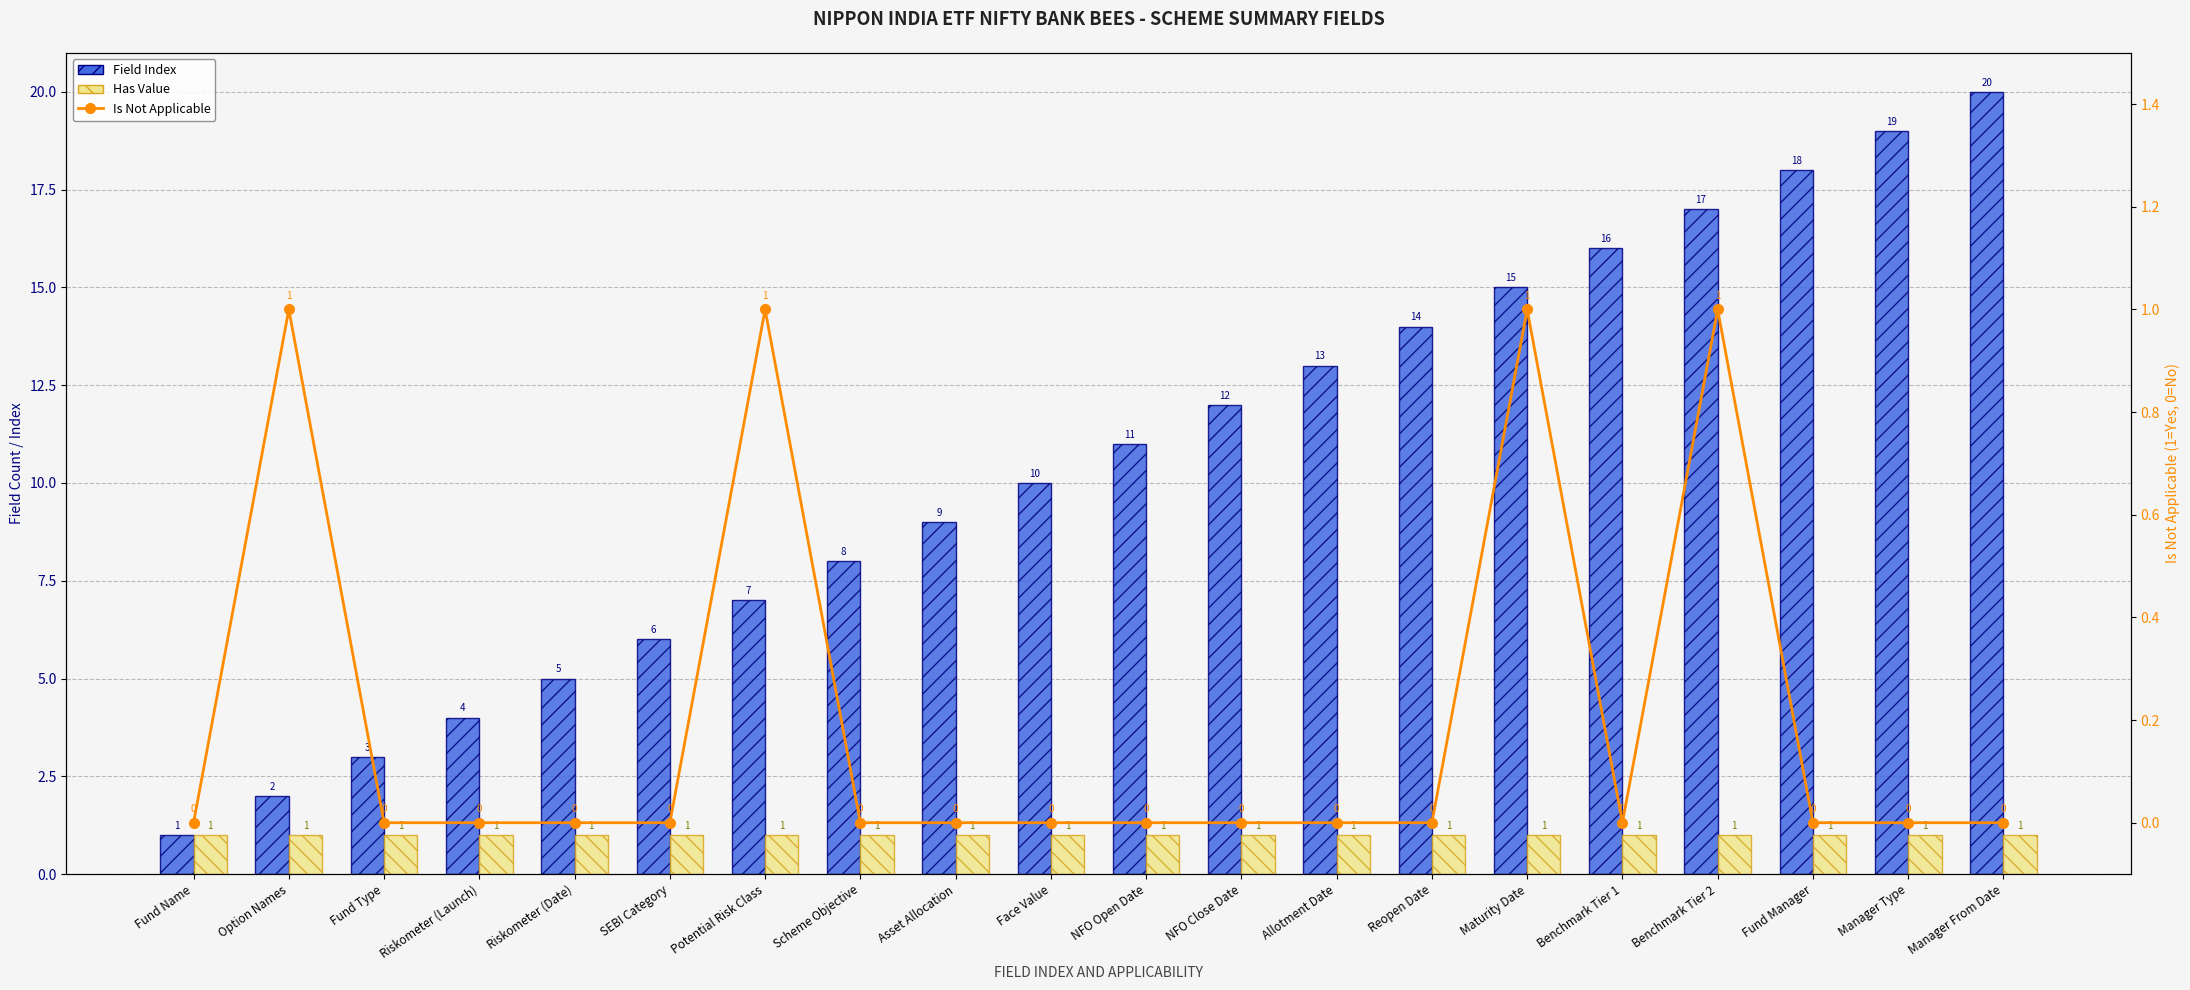

What is the difference between the Field Index values at Riskometer (Date) and Potential Risk Class?

2